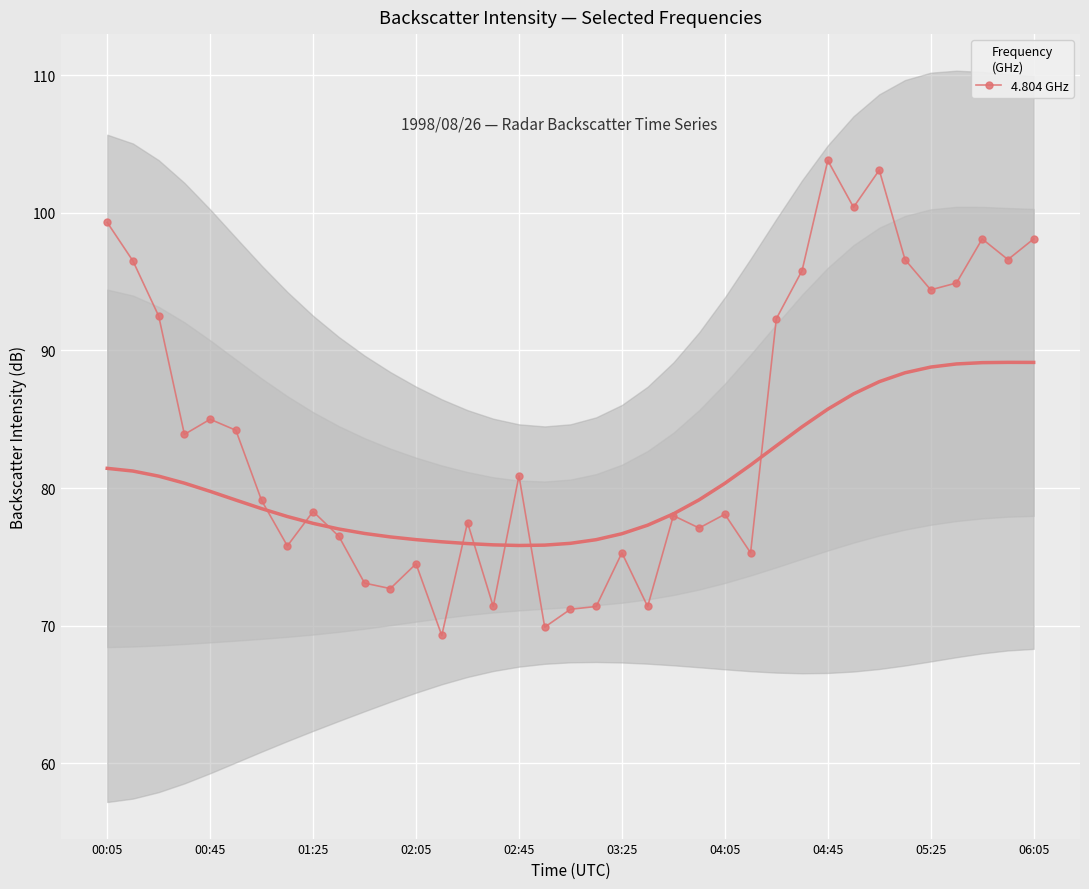

What is the approximate value at 23?

77.1